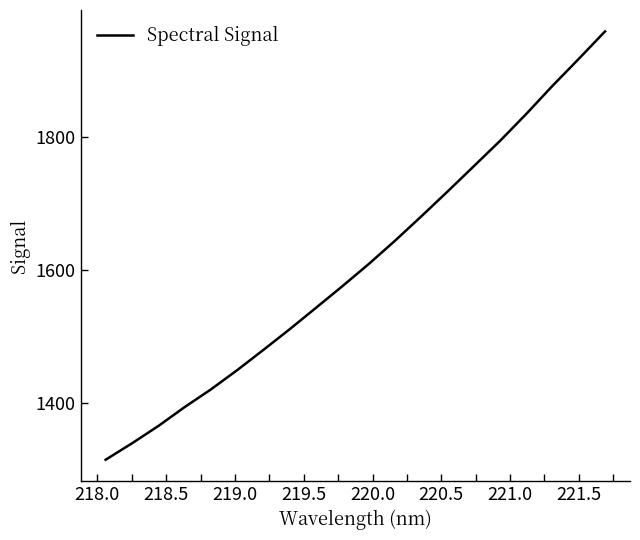

What is the minimum value shown in the chart?

1313.9